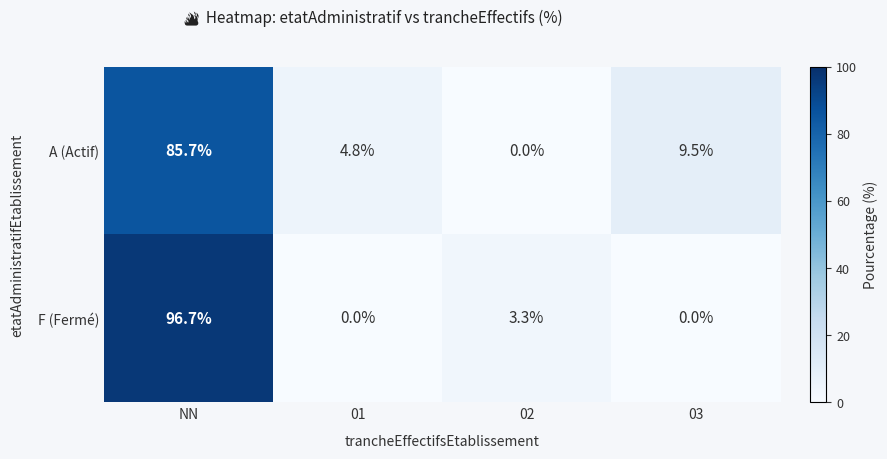

Rank the categories by A (Actif) value from lowest to highest.

02, 01, 03, NN